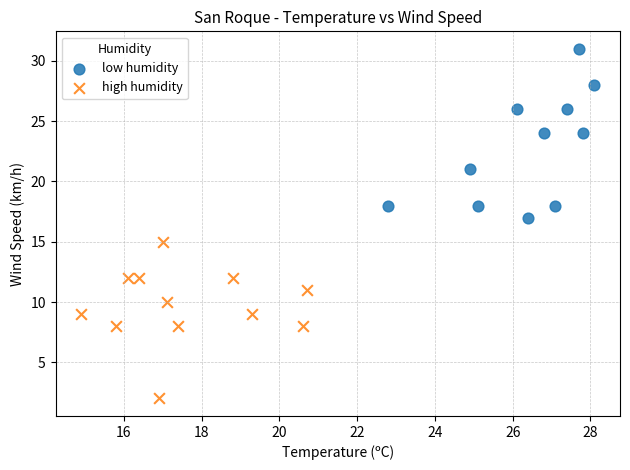

Which series contains the lowest Y value?

high humidity